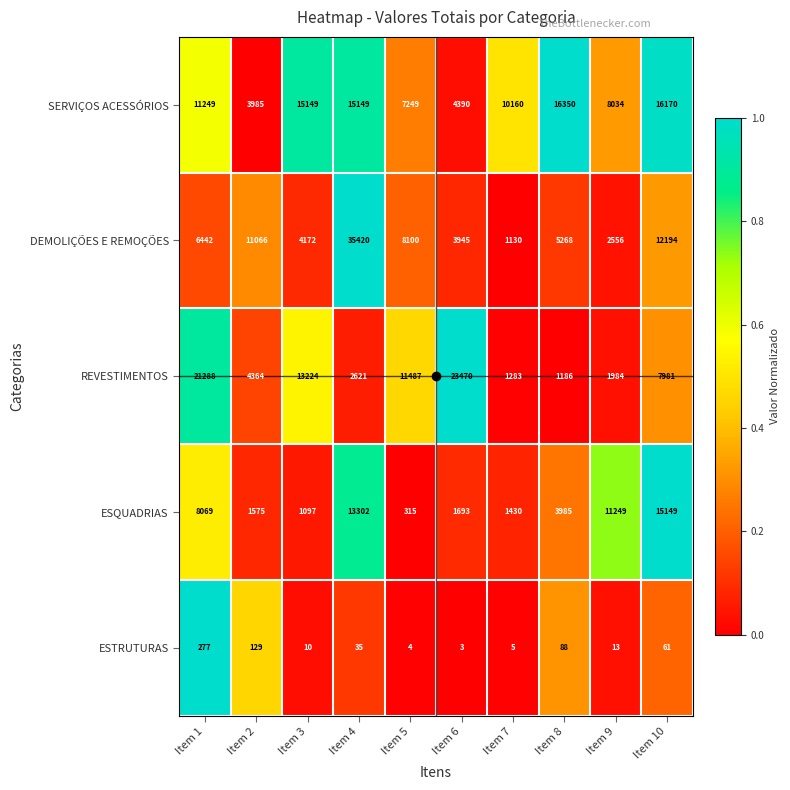

What is the difference between the maximum and minimum values in the ESTRUTURAS series?

274